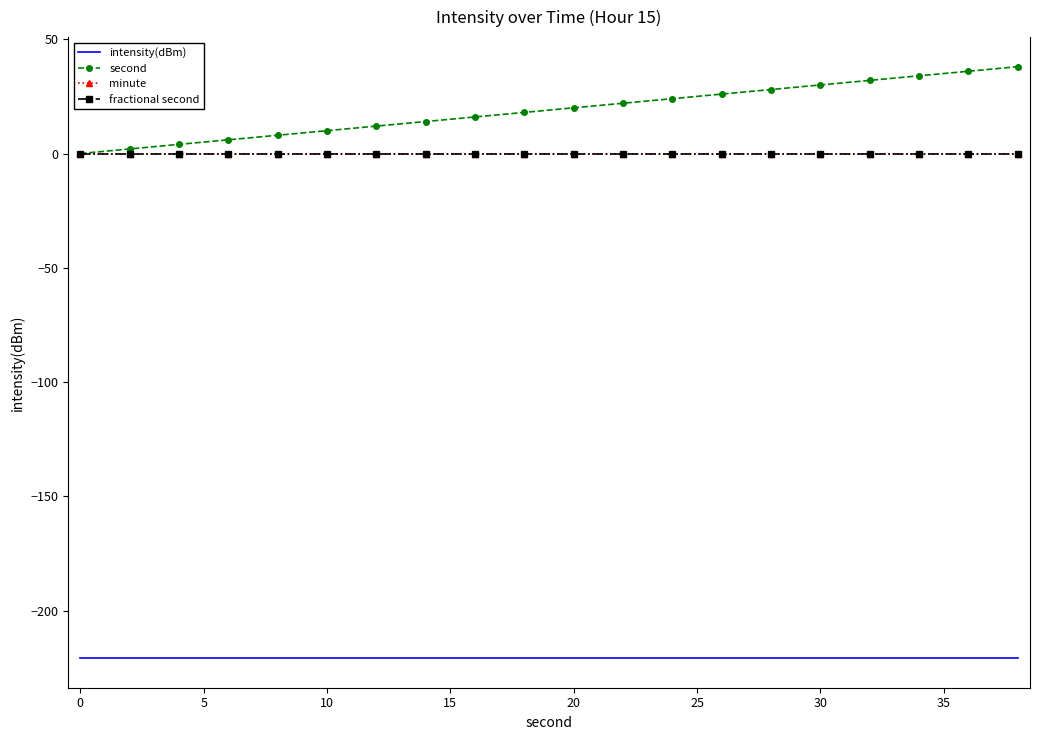

Which series has the widest spread of values?

second